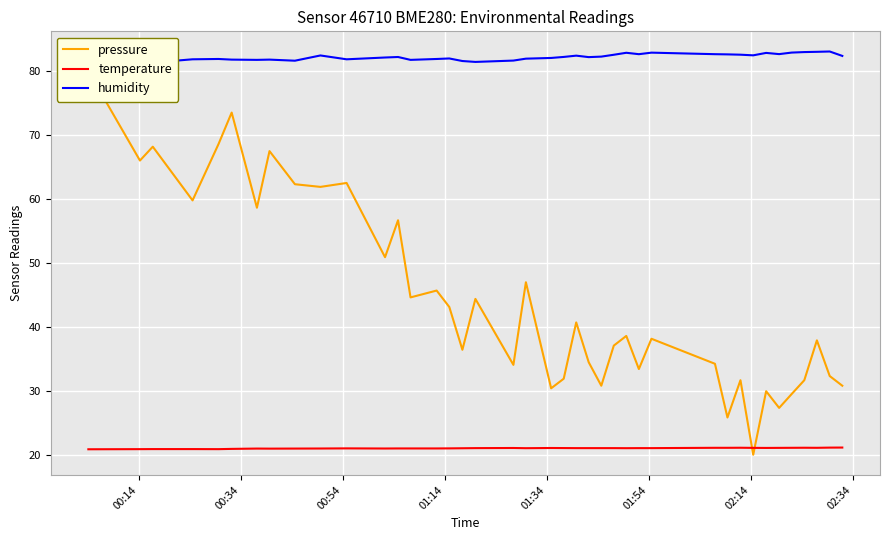

What is the minimum value for temperature?

20.9